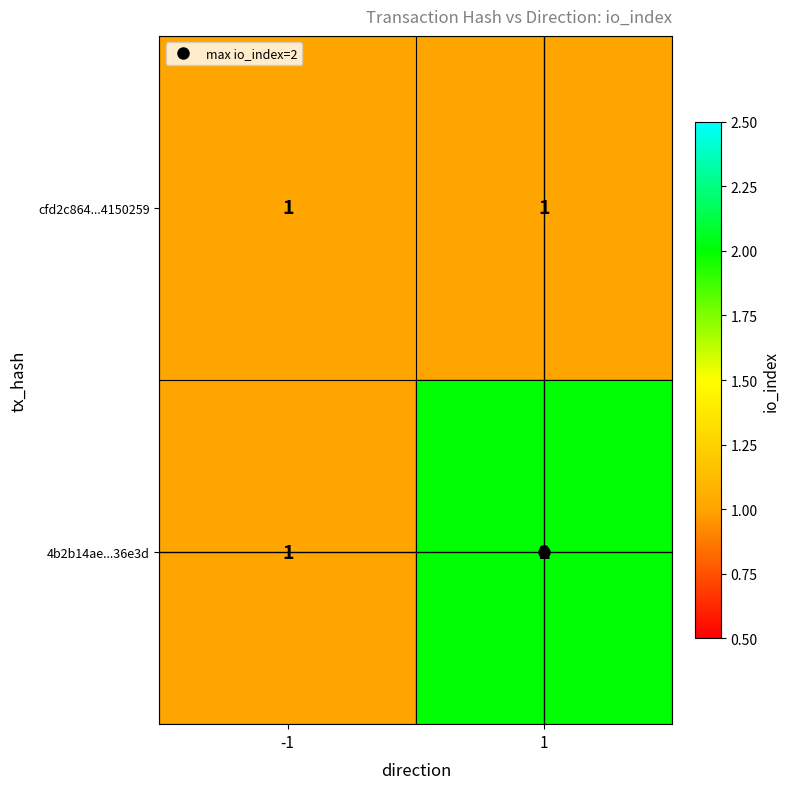

Rank the series by their maximum value, from highest to lowest.

4b2b14ae...36e3d, cfd2c864...4150259